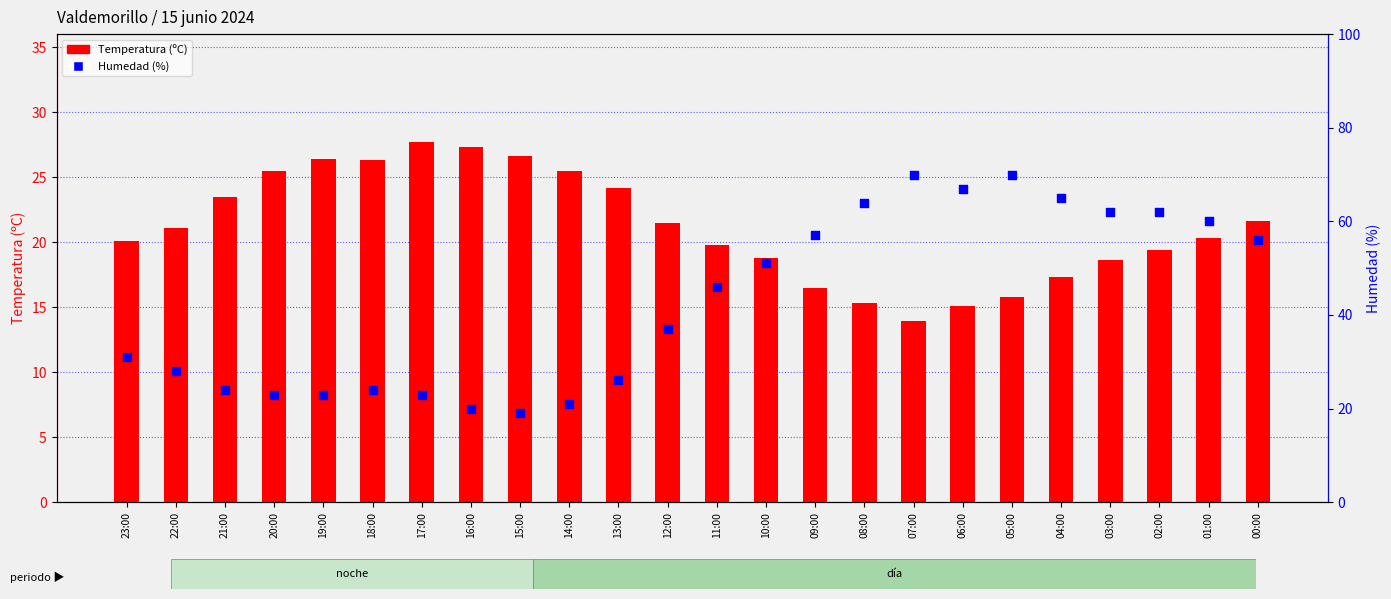

Which series reaches the maximum Y coordinate?

Humedad (%)